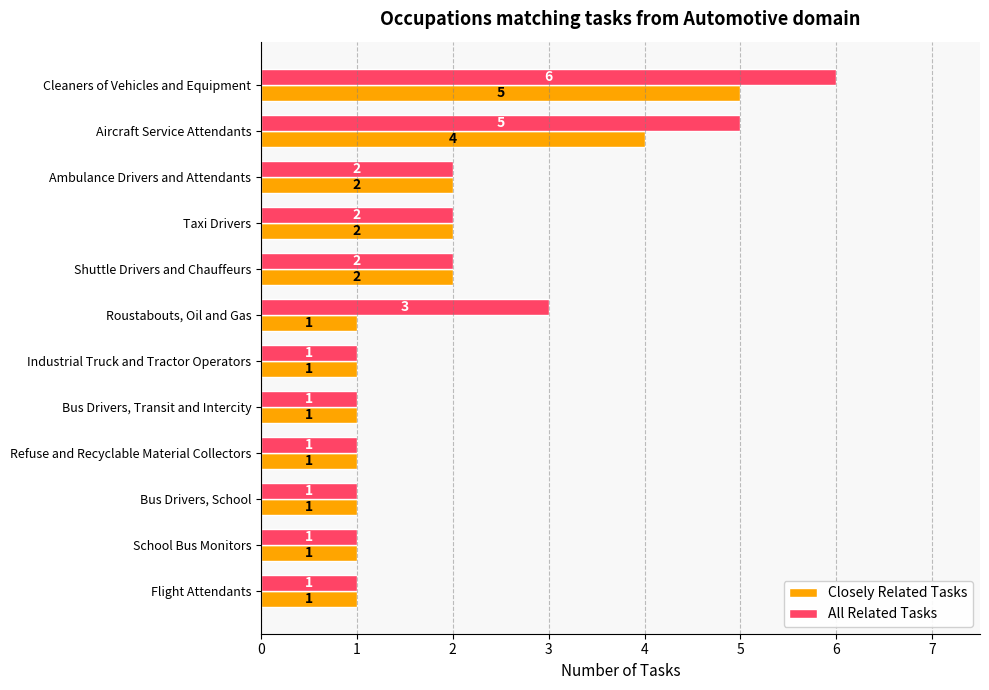

Is the value of All Related Tasks at Refuse and Recyclable Material Collectors greater than the value of Closely Related Tasks at Cleaners of Vehicles and Equipment?

No